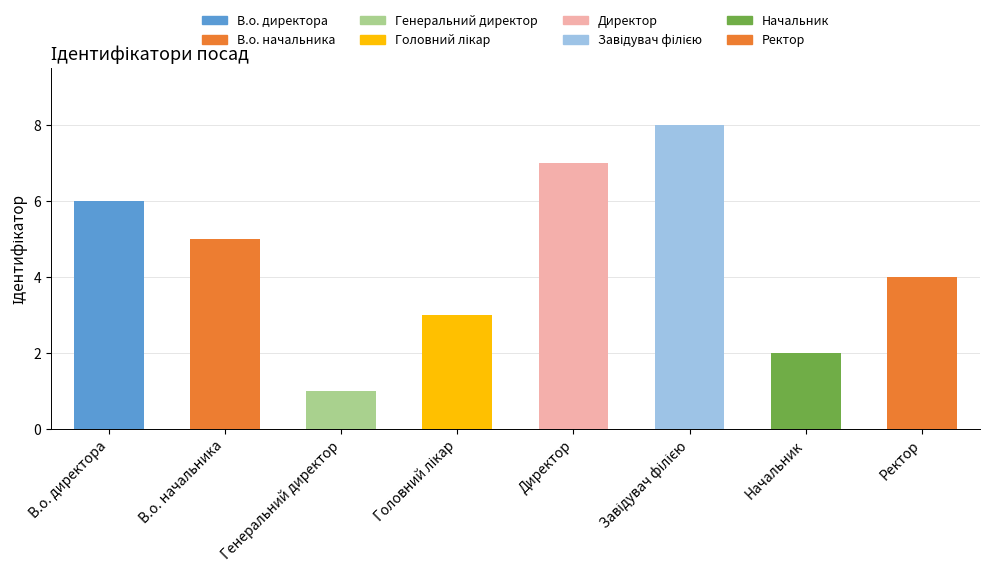

What is the label of the 2nd bar from the right?

Начальник